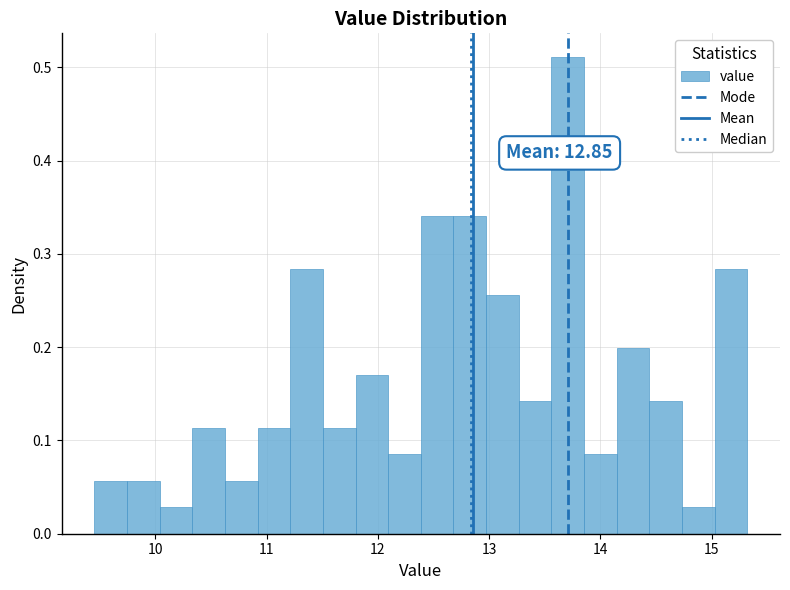

Around what value on the x-axis is the tallest bar? Give the approximate position of its centre, as read against the axis.

13.7